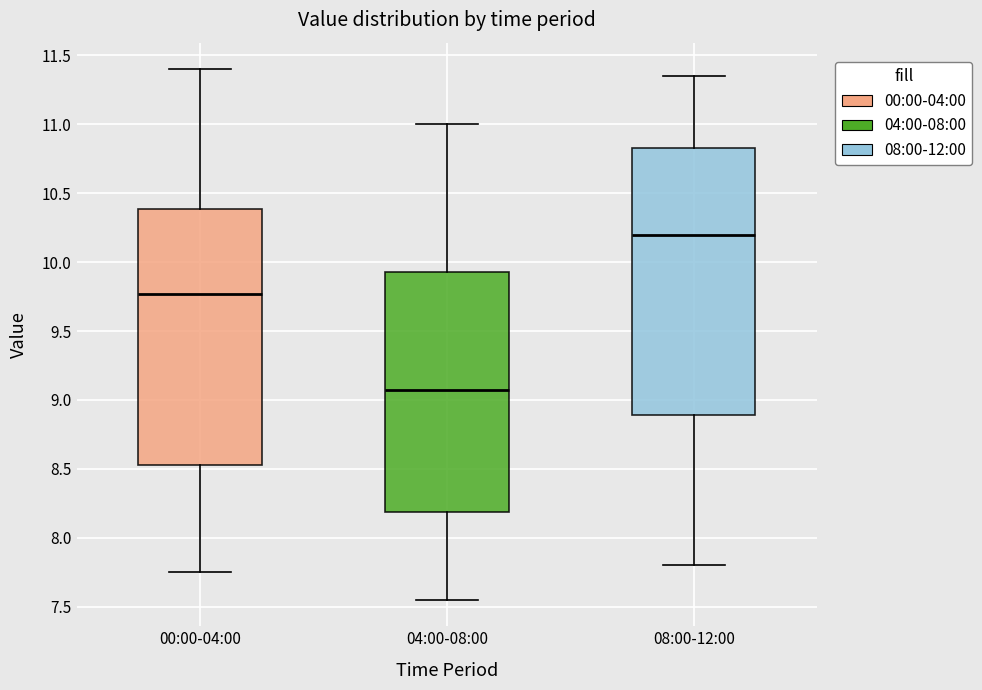

Which box has the highest median line?

08:00-12:00